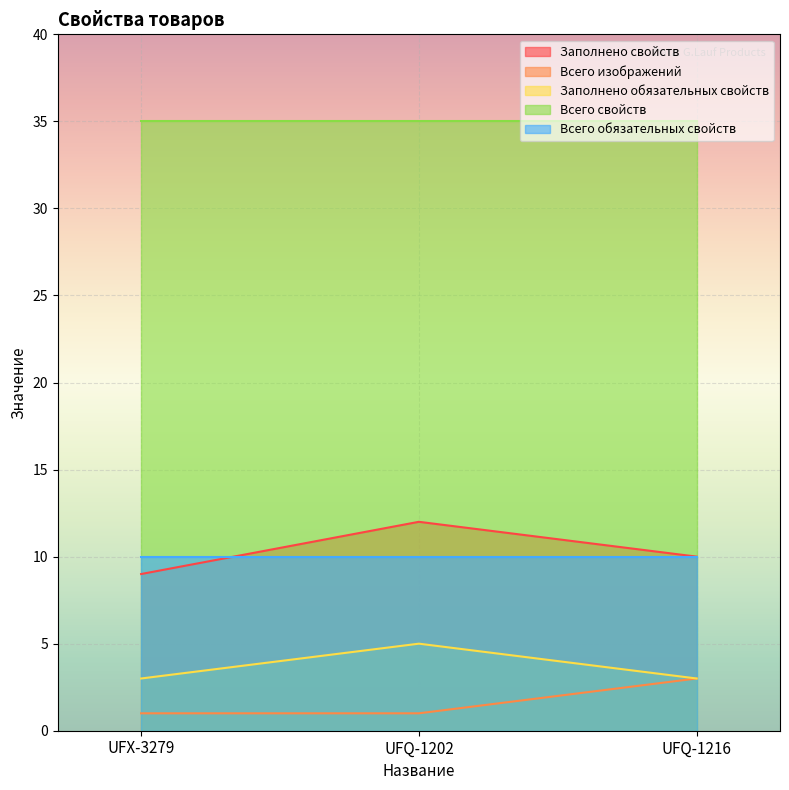

Is it true that Всего изображений equals 1 at UFQ-1202?

True